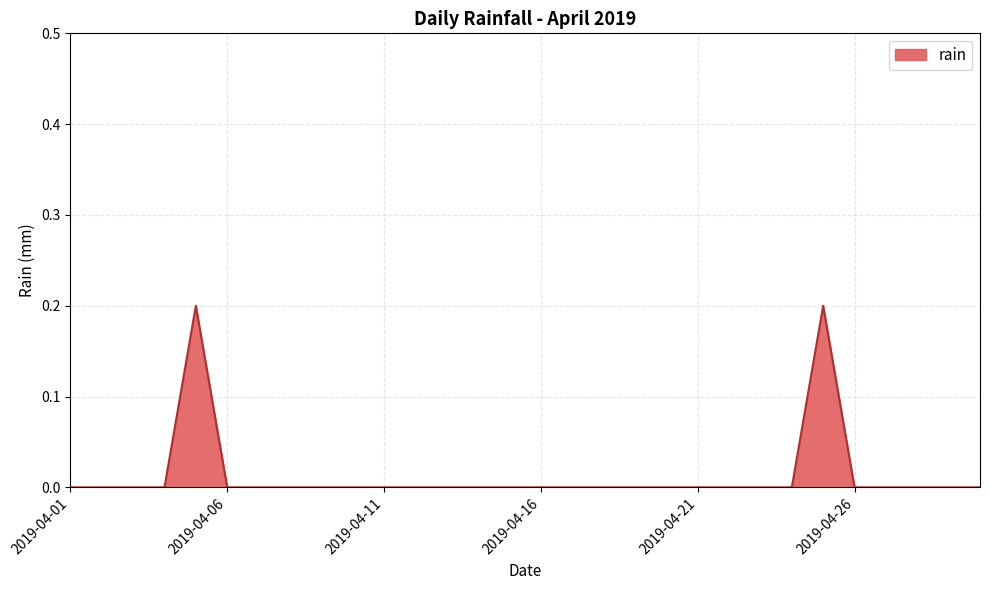

How many points are higher than both their immediate neighbors (excluding endpoints)?

2